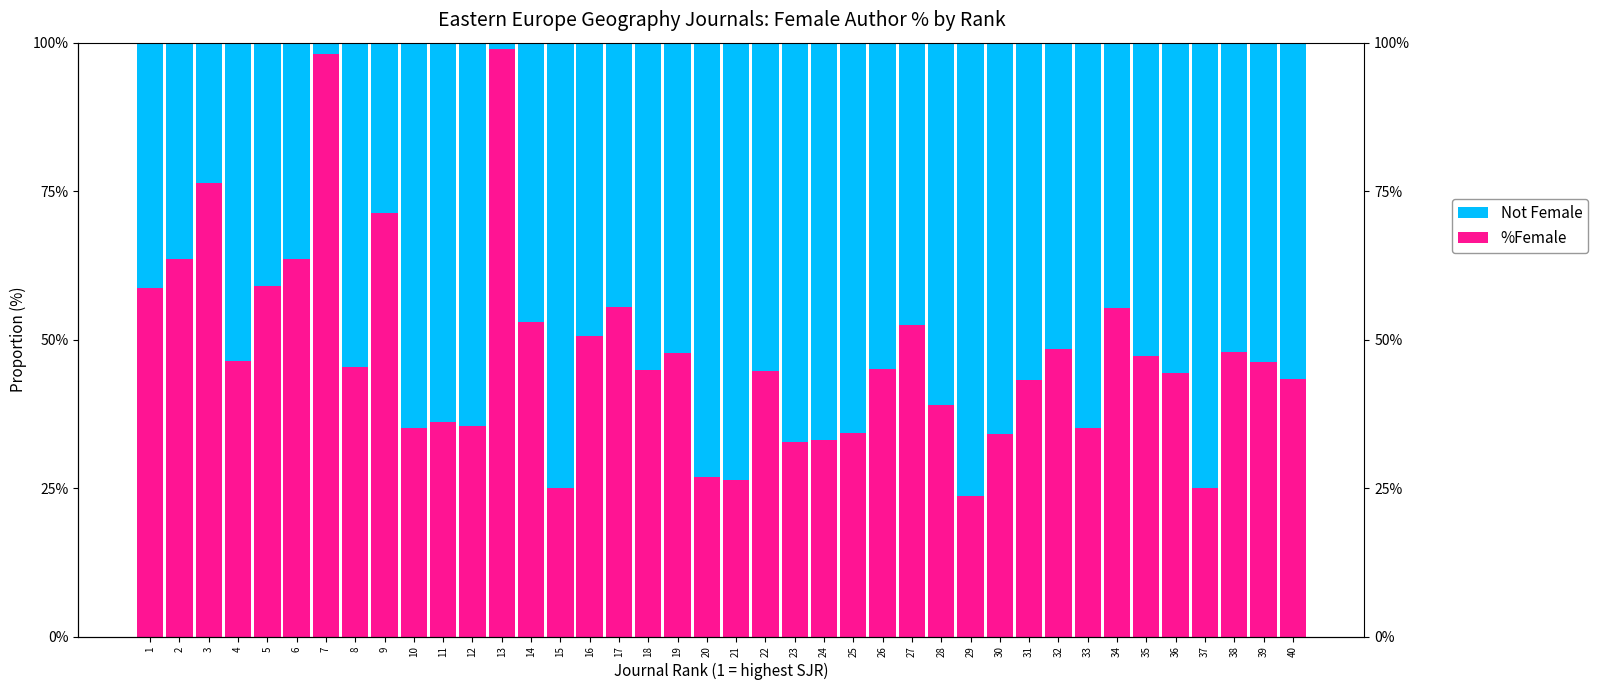

Rank the series at 19 from lowest to highest value.

%Female, Not Female